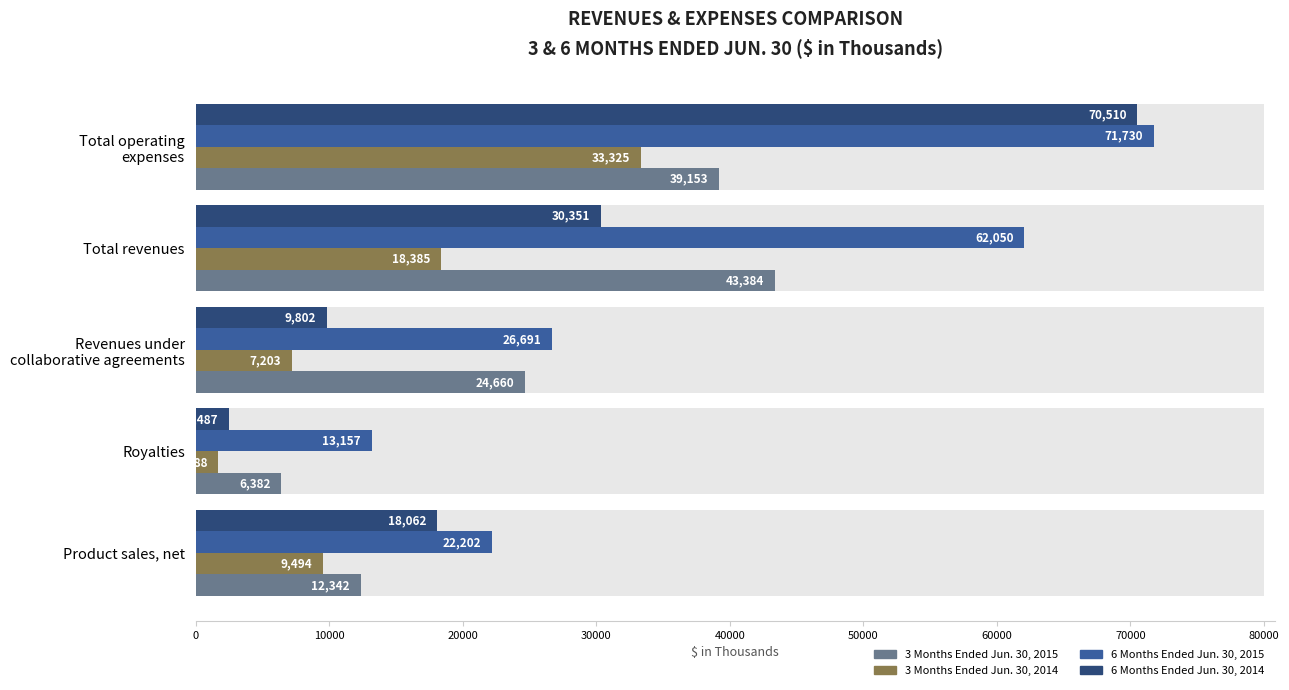

What is the total value across all series at Revenues under collaborative agreements?

68356